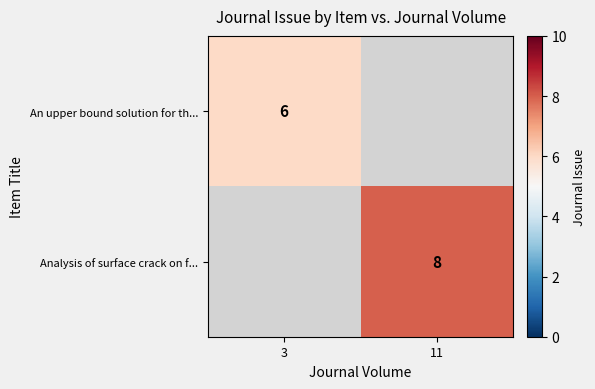

Which has a higher value, 3 or 11?

11